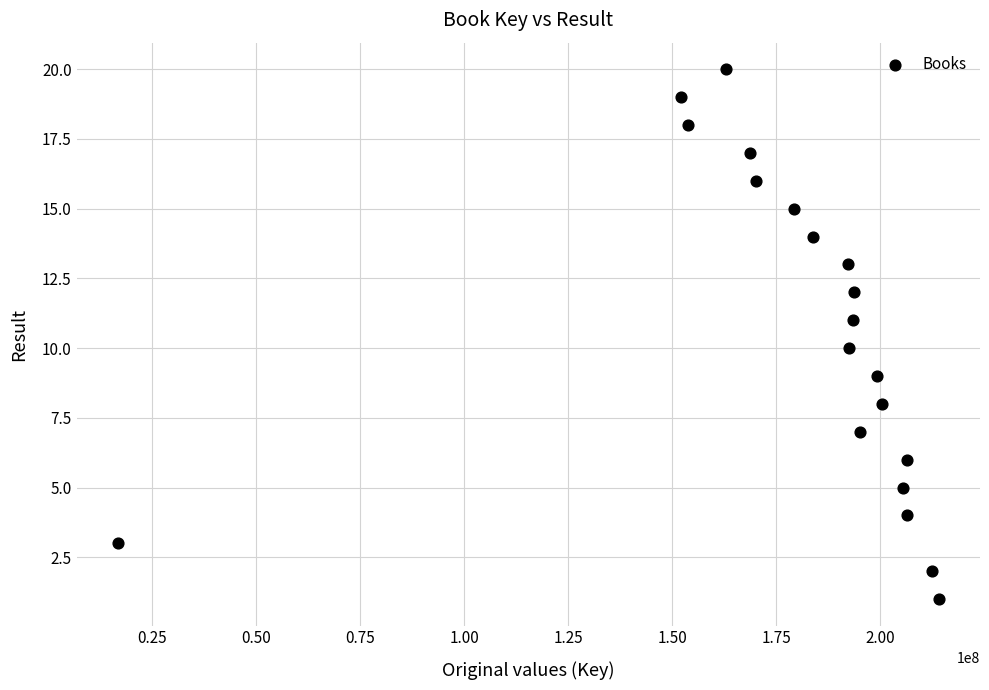

What is the range of Y values (max minus min)?

19